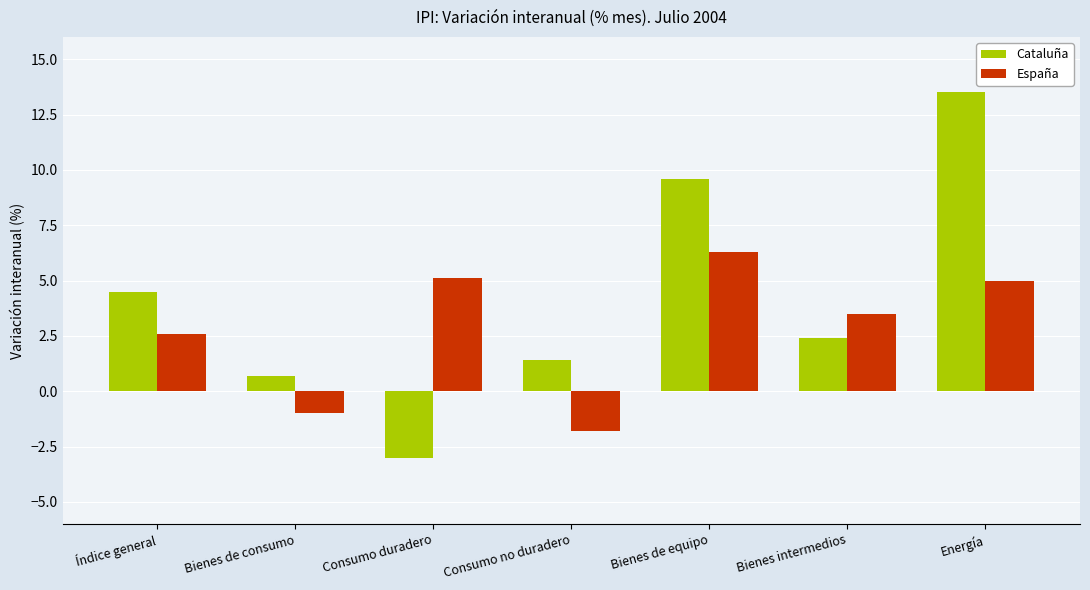

What is the spread (max minus min) of values at Bienes de equipo?

3.3